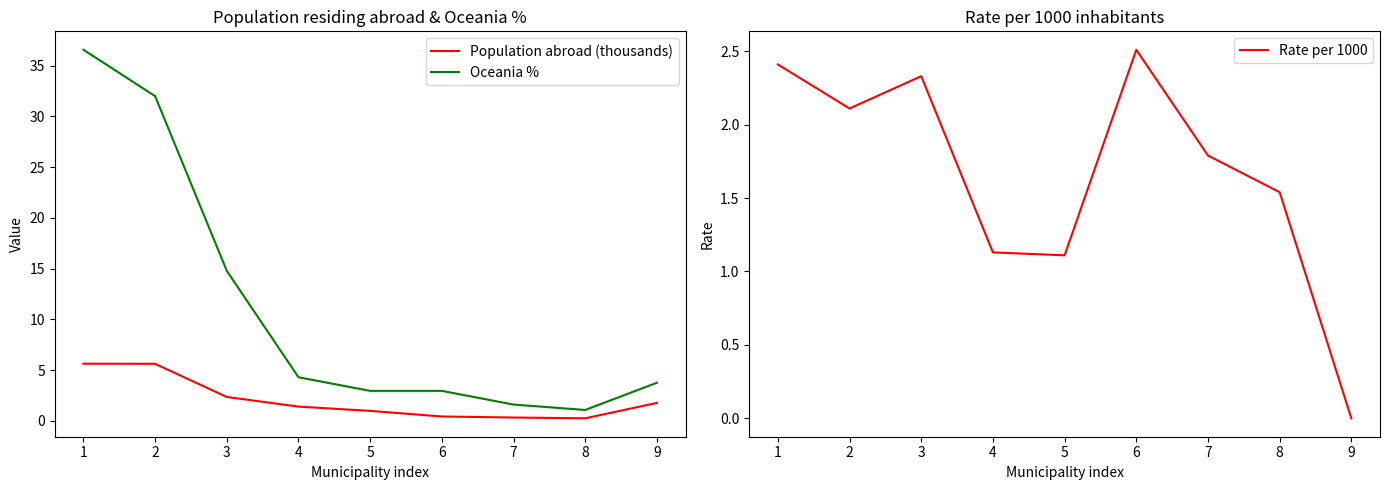

What is the highest value of the Rate per 1000 series?

2.5